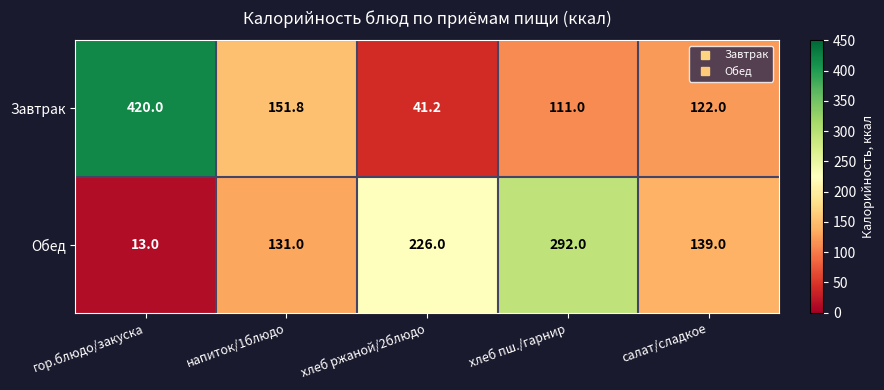

What is the sum of all Обед values?

801.0